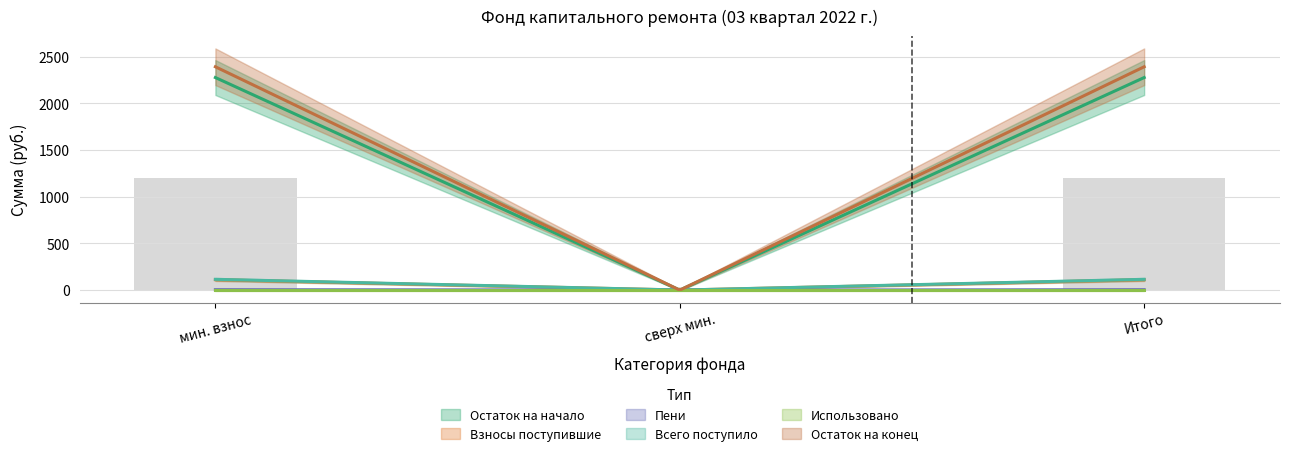

Reading left to right, what are all the values shown in this chart?

Остаток на начало: 2275.0	0.0	2275.0
Взносы поступившие: 111.0	0.0	111.0
Пени: 4.3	0.0	4.3
Всего поступило: 115.4	0.0	115.4
Использовано: 0.0	0.0	0.0
Остаток на конец: 2390.3	0.0	2390.3